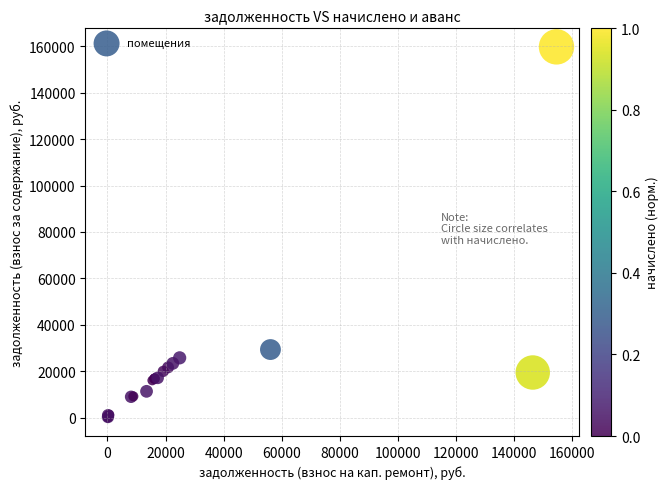

What Y value in the scatter plot is closest to 79905?

29298.2